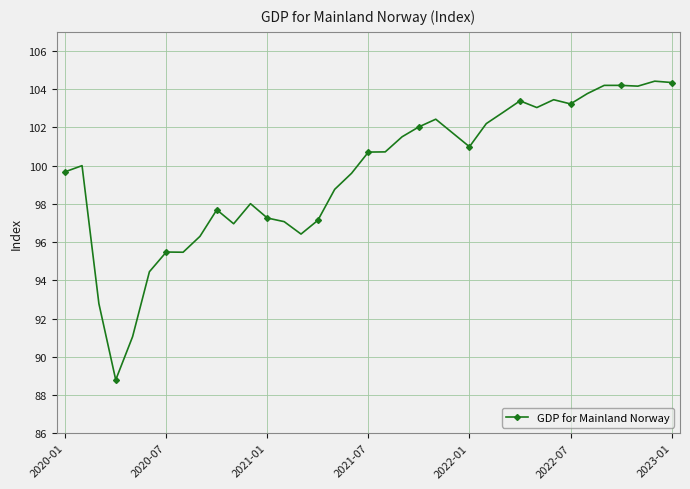

What is the average value?

99.6